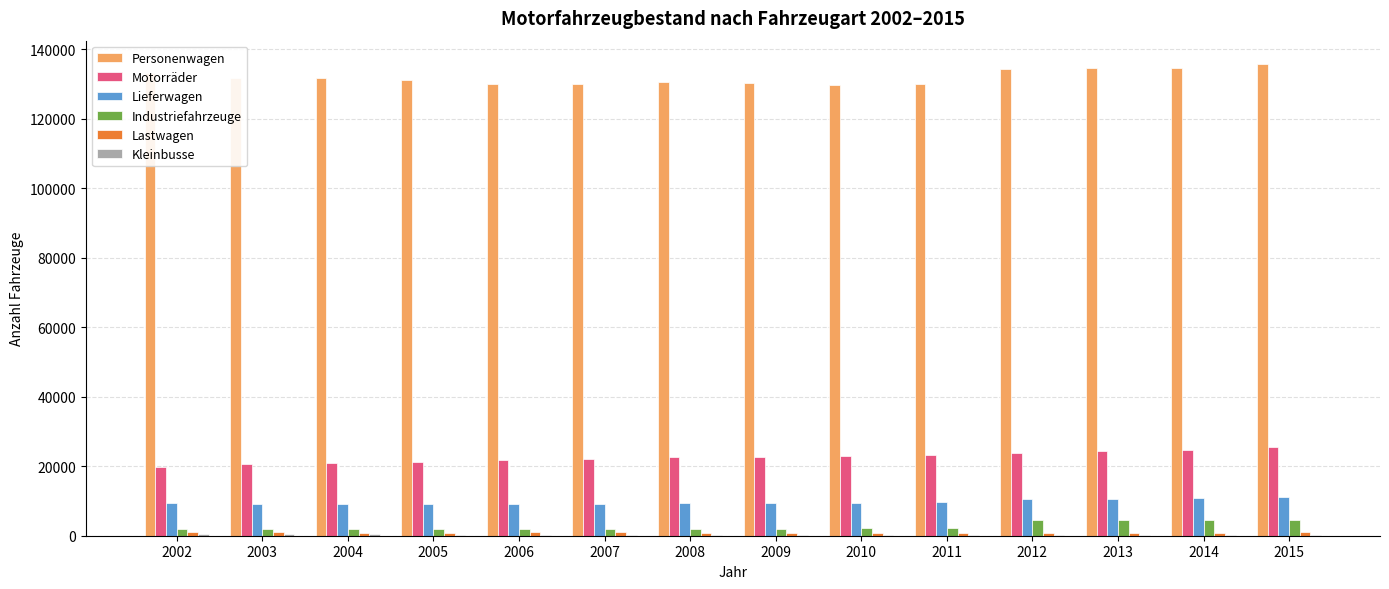

True or false: Personenwagen has a value of 130150 at 2007.

True